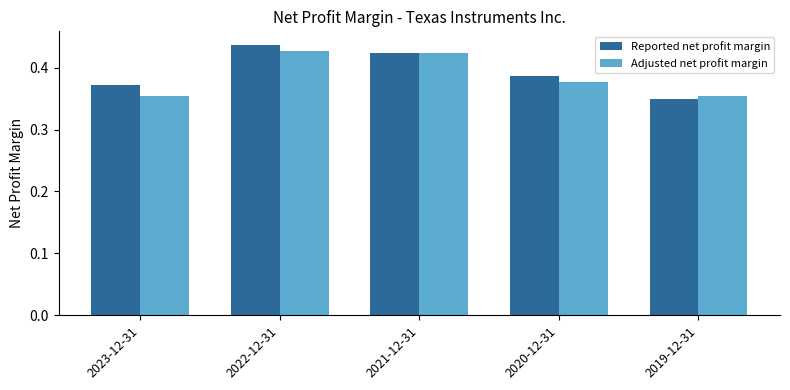

How many bars are there in each group?

2